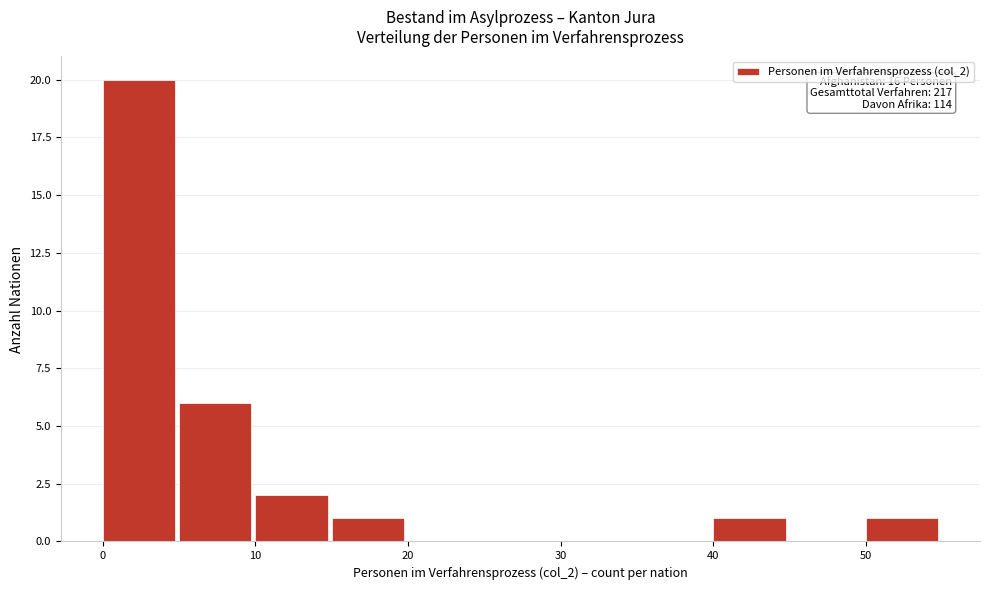

Over which range of the x-axis is the bar tallest?

0 to 5